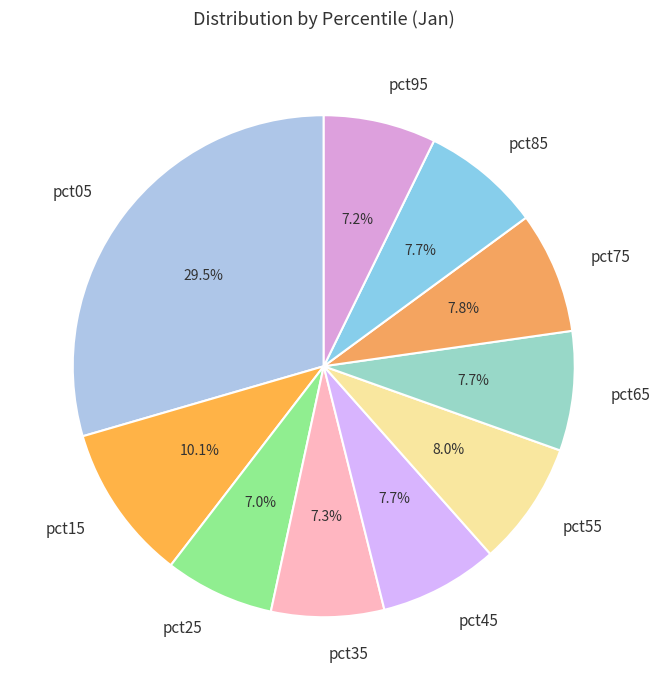

Is it true that pct95 is 1% of the pie?

False